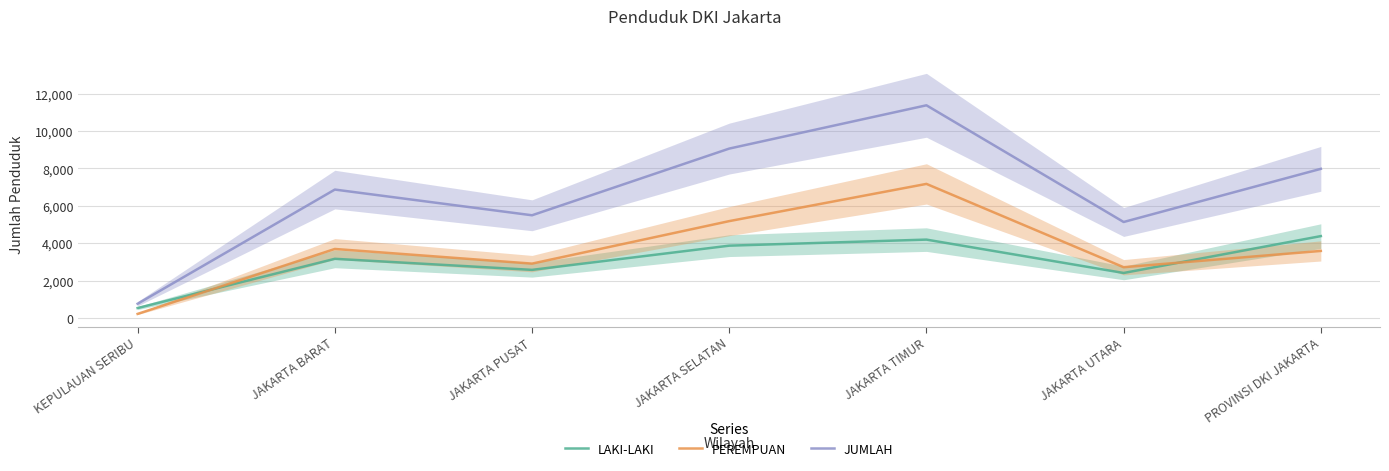

How many categories are shown in the chart?

7